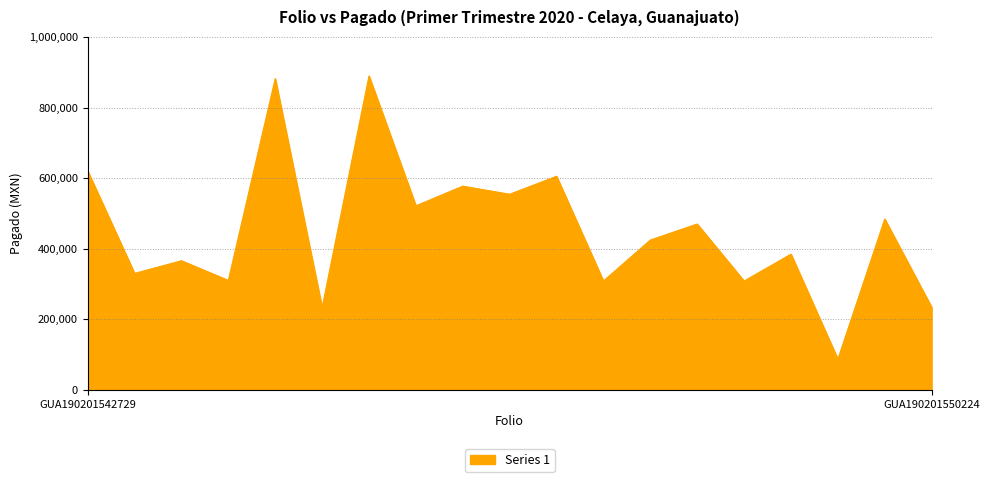

How many categories are shown in the chart?

19